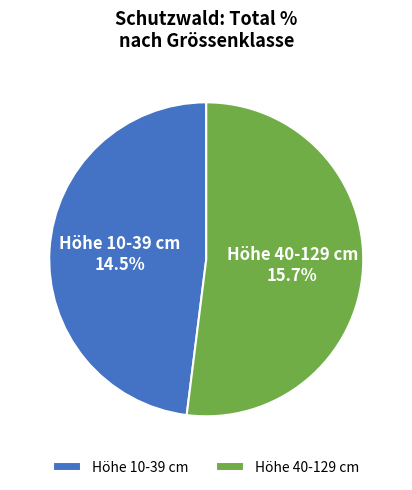

The unter- und obermontan slice represents 17% of the pie. True or false?

False